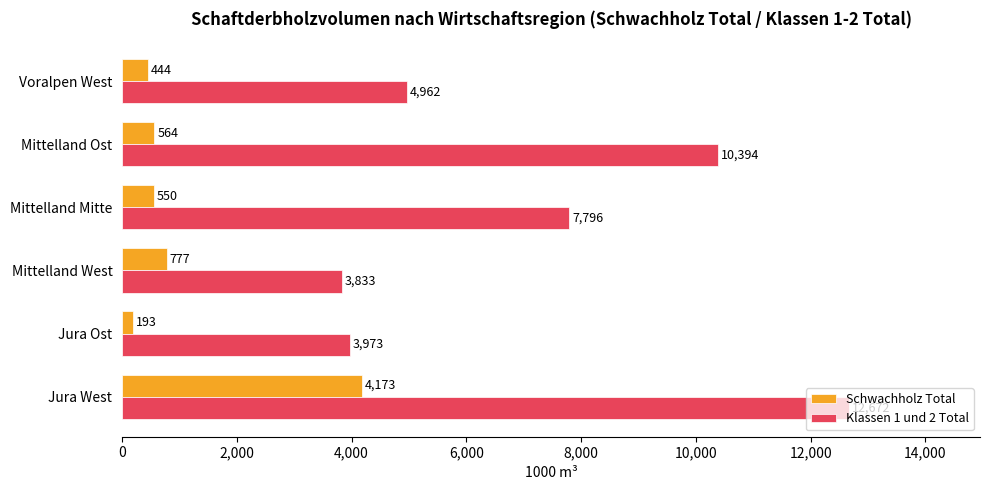

The Klassen 1 und 2 Total series shows 7796 at Mittelland Mitte. True or false?

True